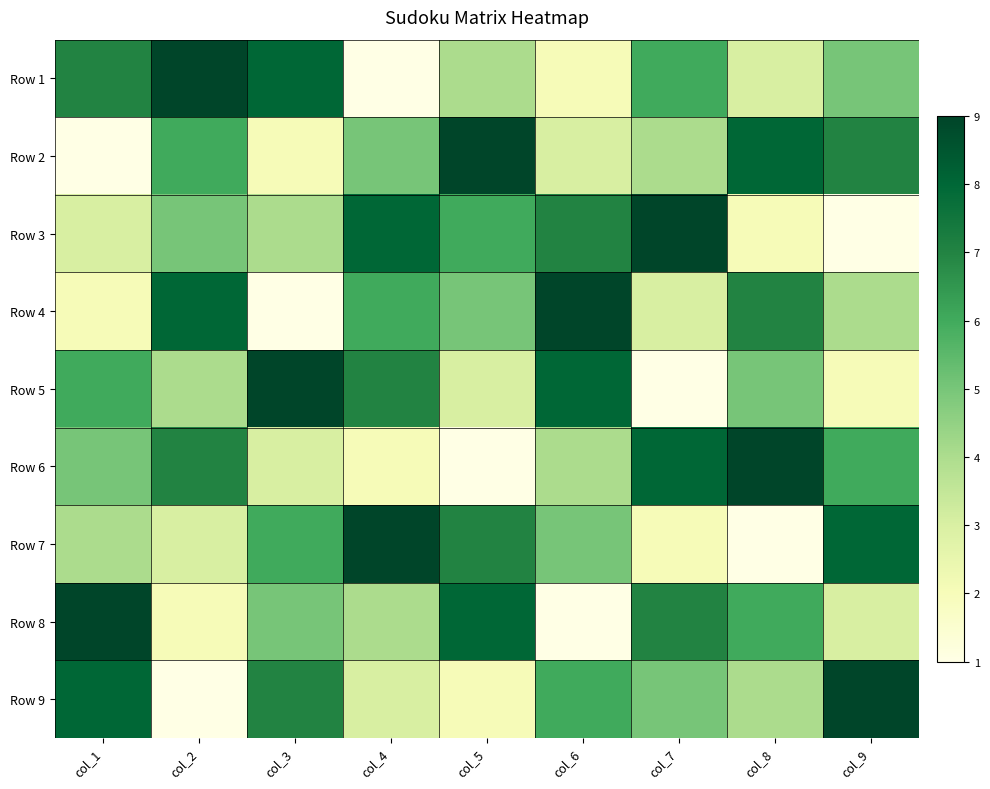

Reading left to right, extract all data points from this chart.

Row 1: col_1=7	col_2=9	col_3=8	col_4=1	col_5=4	col_6=2	col_7=6	col_8=3	col_9=5
Row 2: col_1=1	col_2=6	col_3=2	col_4=5	col_5=9	col_6=3	col_7=4	col_8=8	col_9=7
Row 3: col_1=3	col_2=5	col_3=4	col_4=8	col_5=6	col_6=7	col_7=9	col_8=2	col_9=1
Row 4: col_1=2	col_2=8	col_3=1	col_4=6	col_5=5	col_6=9	col_7=3	col_8=7	col_9=4
Row 5: col_1=6	col_2=4	col_3=9	col_4=7	col_5=3	col_6=8	col_7=1	col_8=5	col_9=2
Row 6: col_1=5	col_2=7	col_3=3	col_4=2	col_5=1	col_6=4	col_7=8	col_8=9	col_9=6
Row 7: col_1=4	col_2=3	col_3=6	col_4=9	col_5=7	col_6=5	col_7=2	col_8=1	col_9=8
Row 8: col_1=9	col_2=2	col_3=5	col_4=4	col_5=8	col_6=1	col_7=7	col_8=6	col_9=3
Row 9: col_1=8	col_2=1	col_3=7	col_4=3	col_5=2	col_6=6	col_7=5	col_8=4	col_9=9